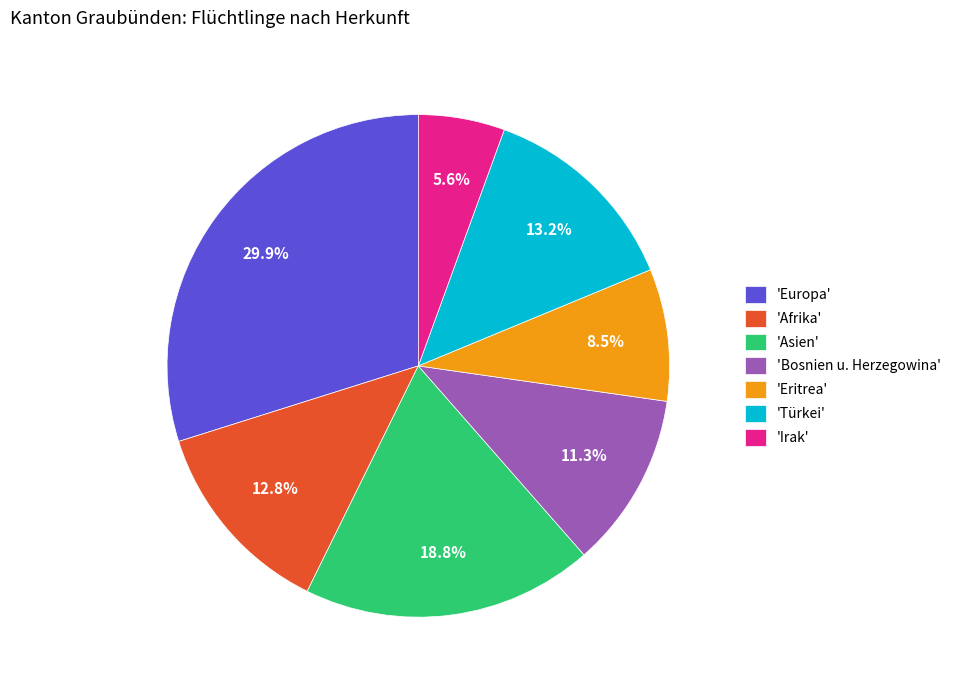

Which has a higher value, 'Afrika' or 'Eritrea'?

'Afrika'